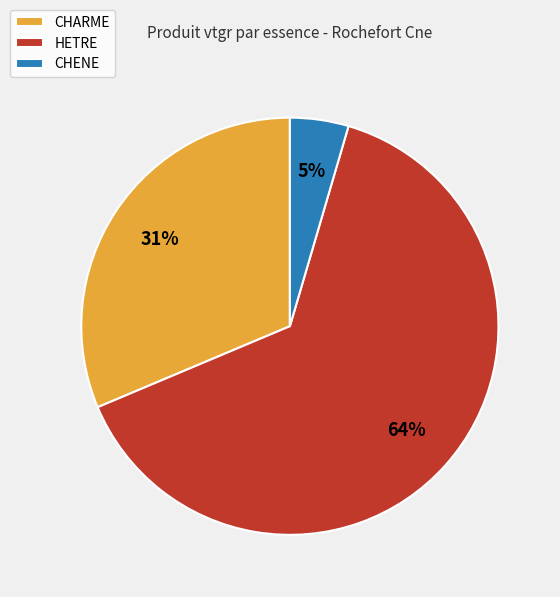

Which has a higher value, HETRE or CHENE?

HETRE